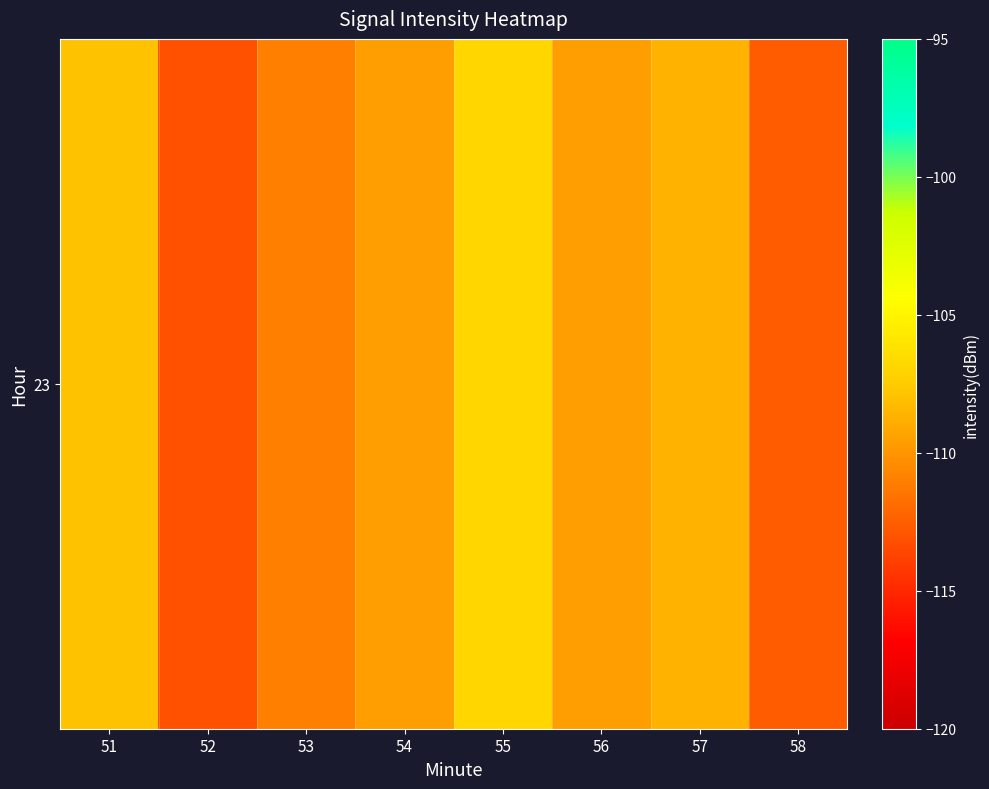

What is the difference between the second highest and minimum values?

5.2